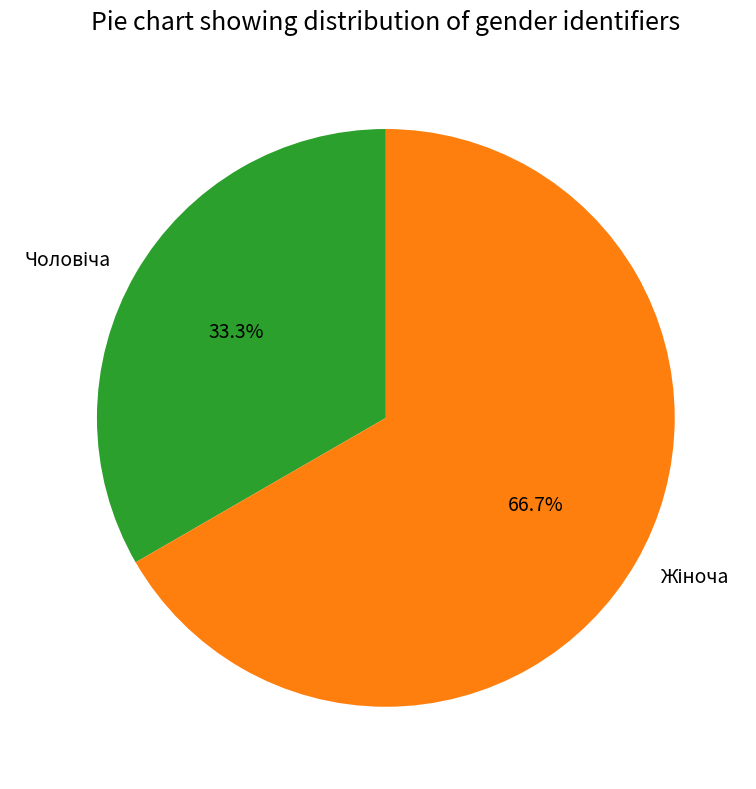

To the nearest percent, what is the average slice percentage?

50%